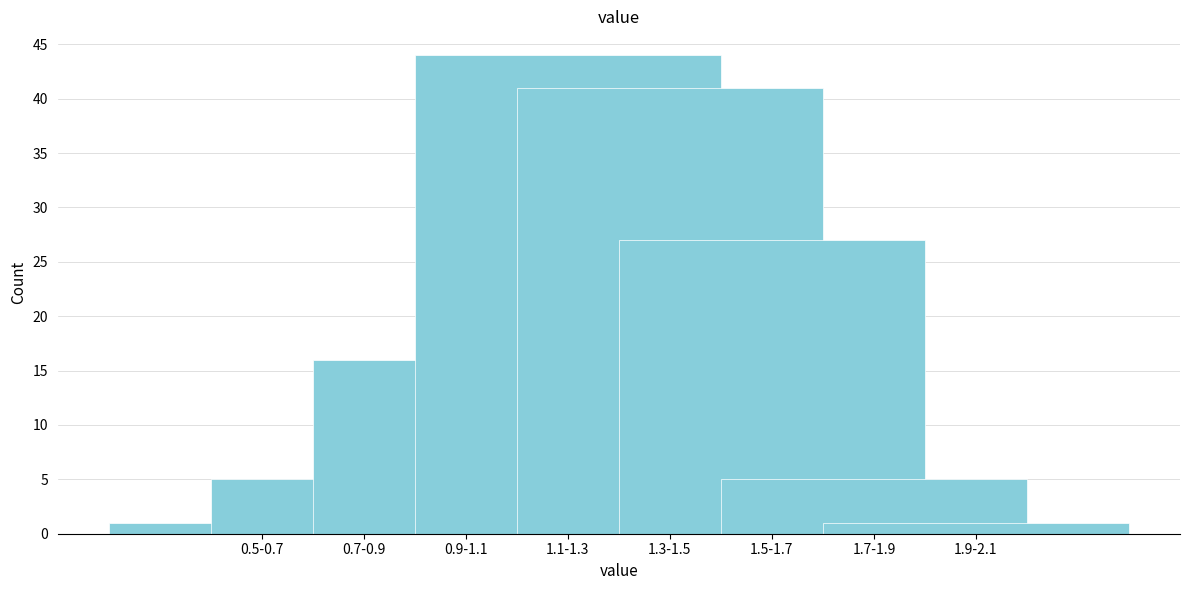

Reading left to right, list all the values displayed in this chart.

1	5	16	44	41	27	5	1